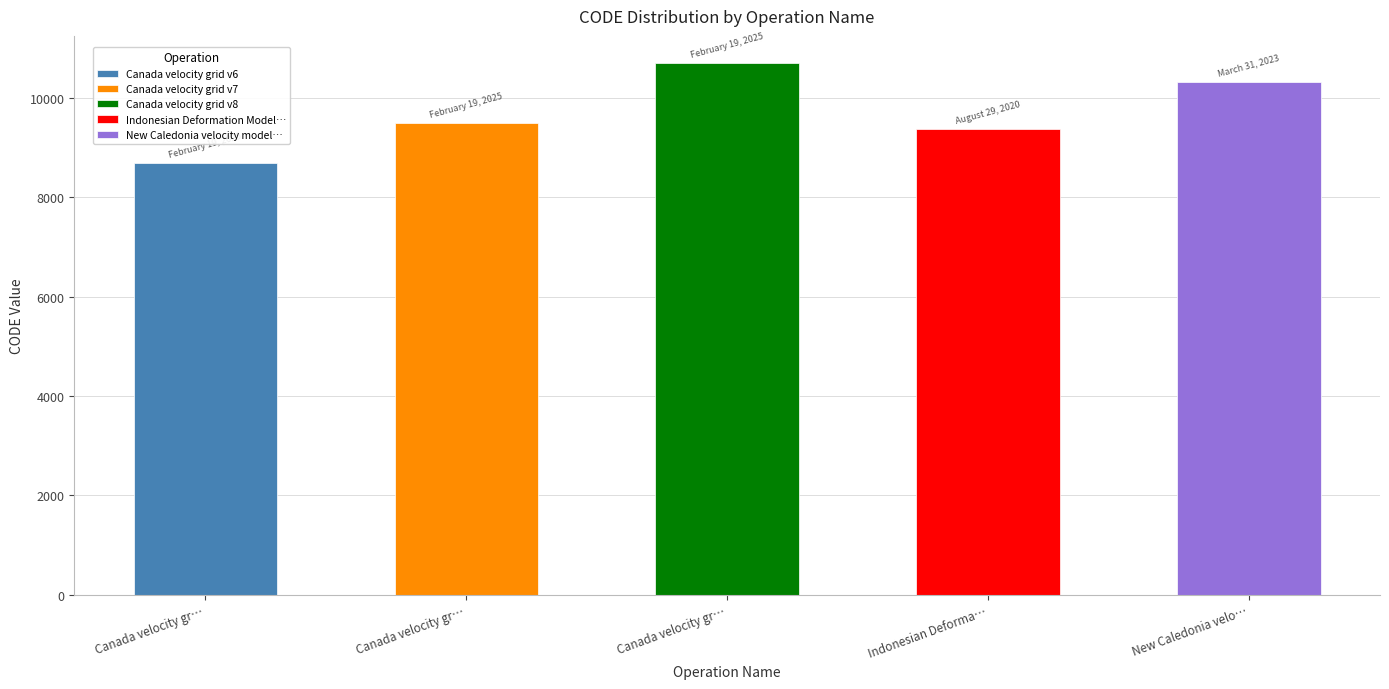

Are the bars horizontal?

No